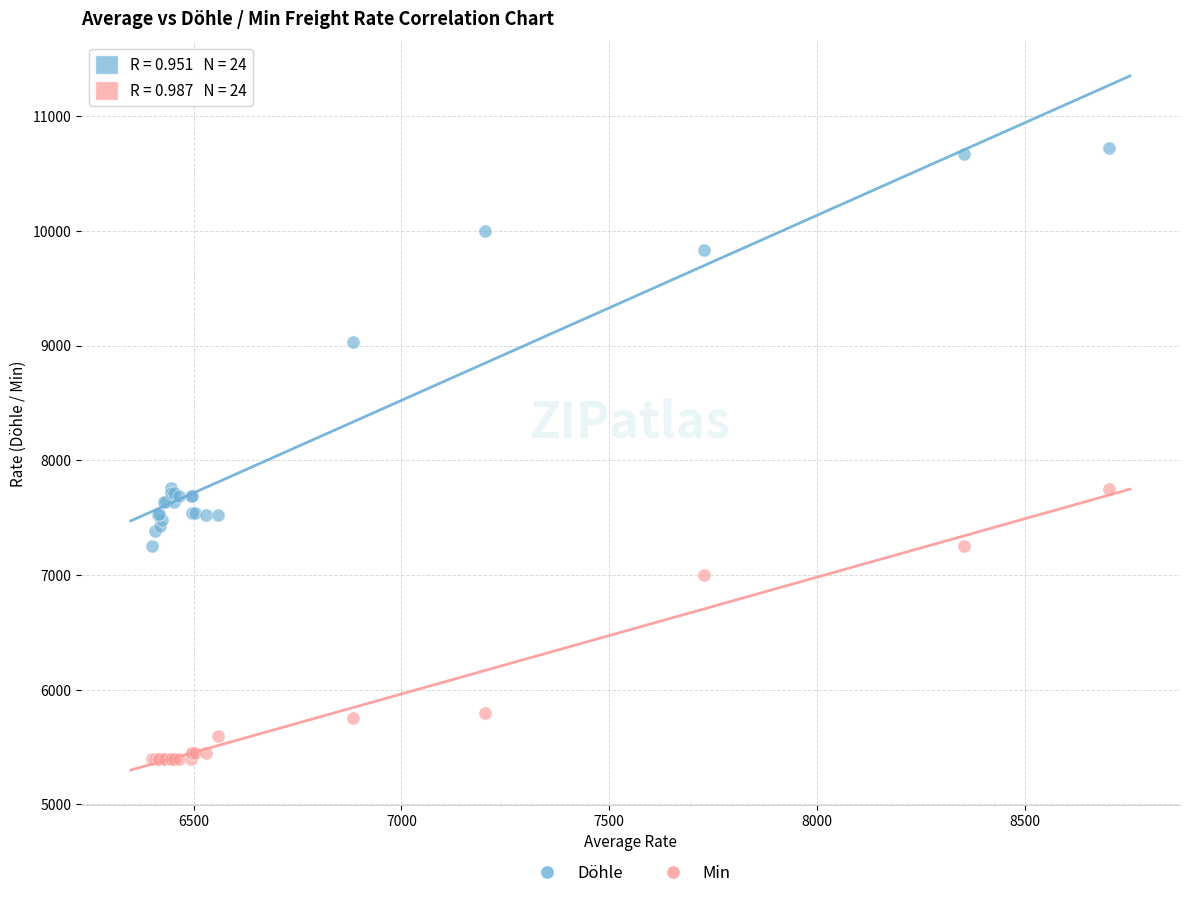

Which series has the widest spread of Y values?

Döhle